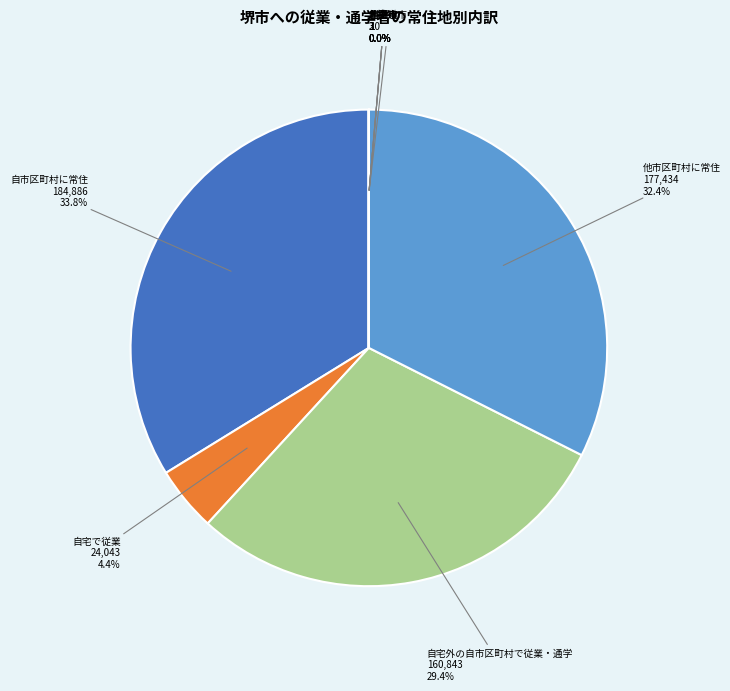

Is there a majority slice in this chart?

No